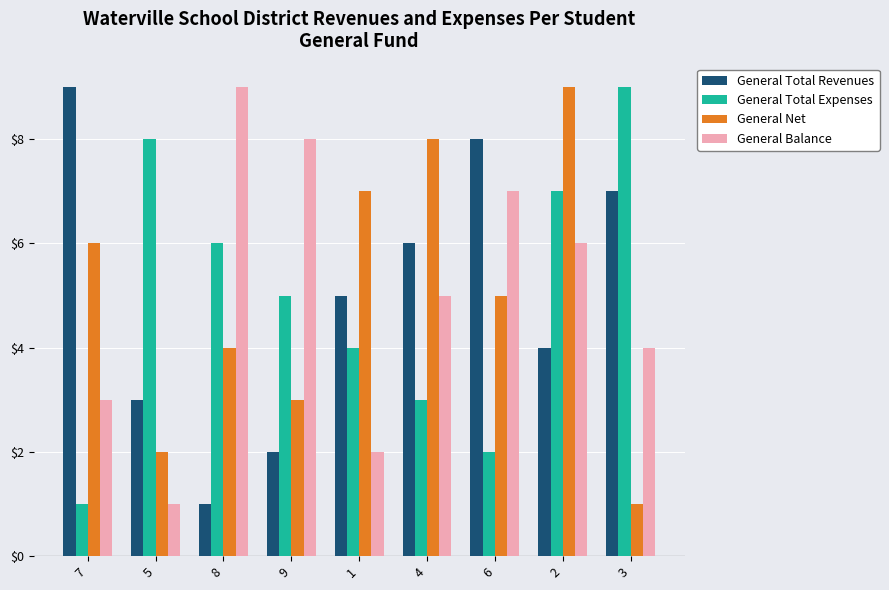

How many bars are there in each group?

4